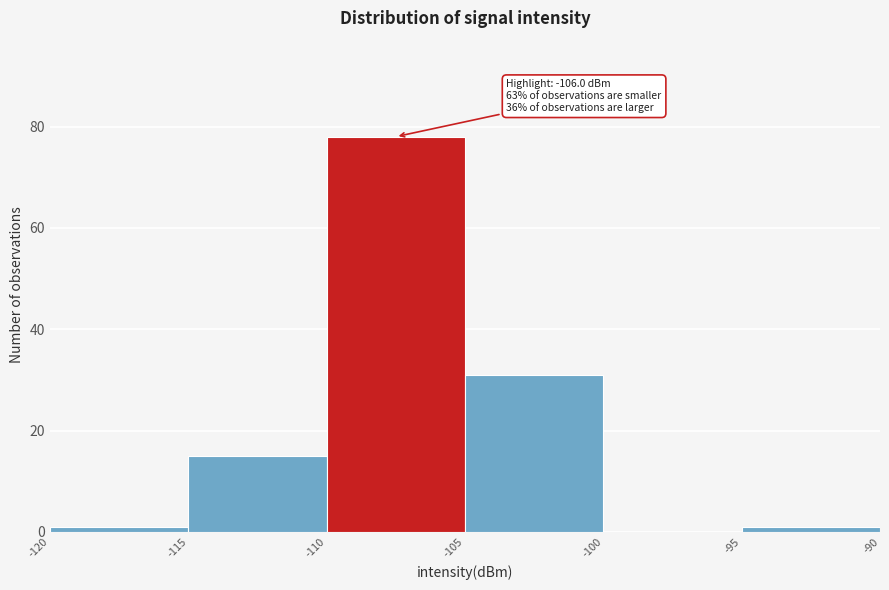

Over which range of the x-axis is the bar tallest?

-110 to -105